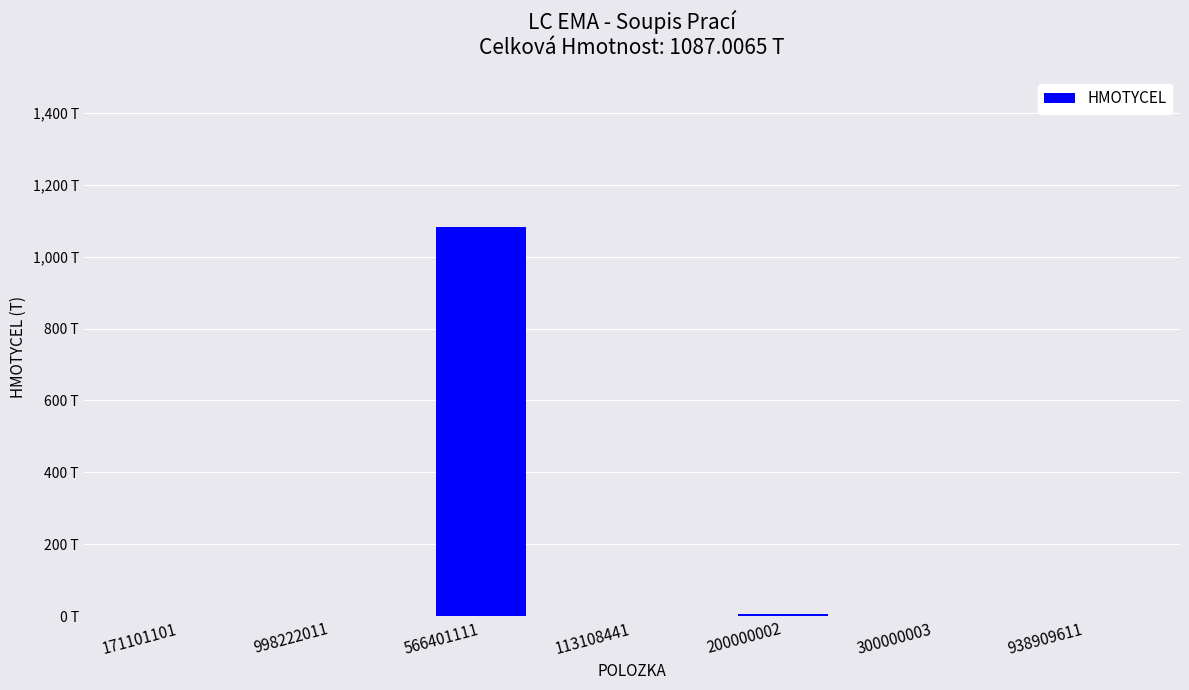

What position from the right is 113108441?

4